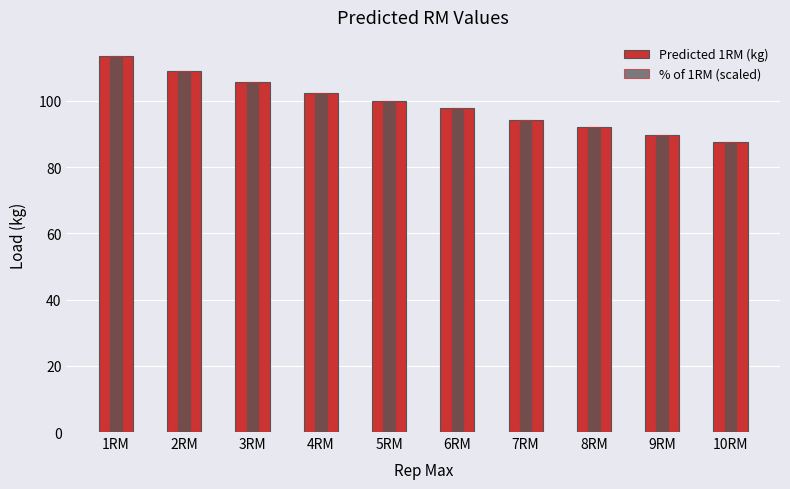

What is the value of the Predicted 1RM (kg) bar at the 9th from the left?

89.8